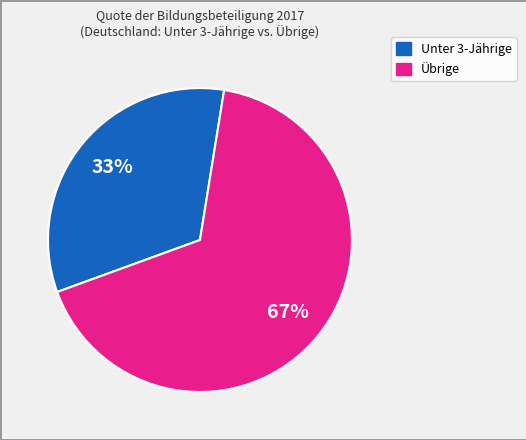

How many slices are in this pie chart?

2